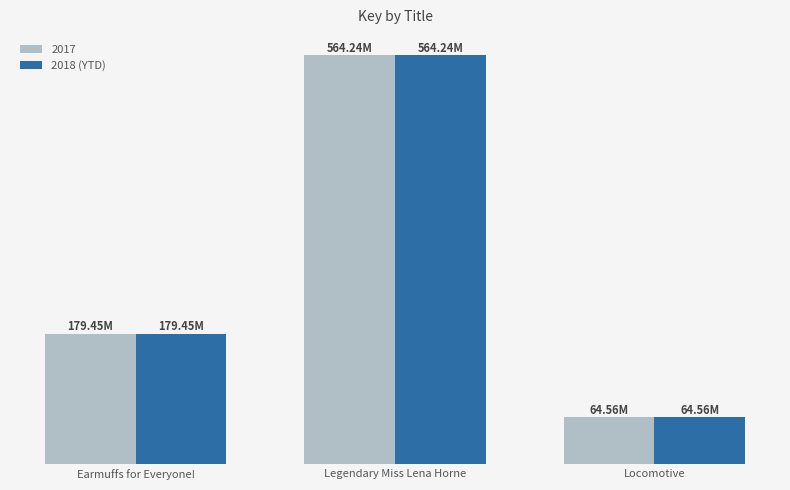

Between Locomotive and Earmuffs for Everyone!, which is larger?

Earmuffs for Everyone!